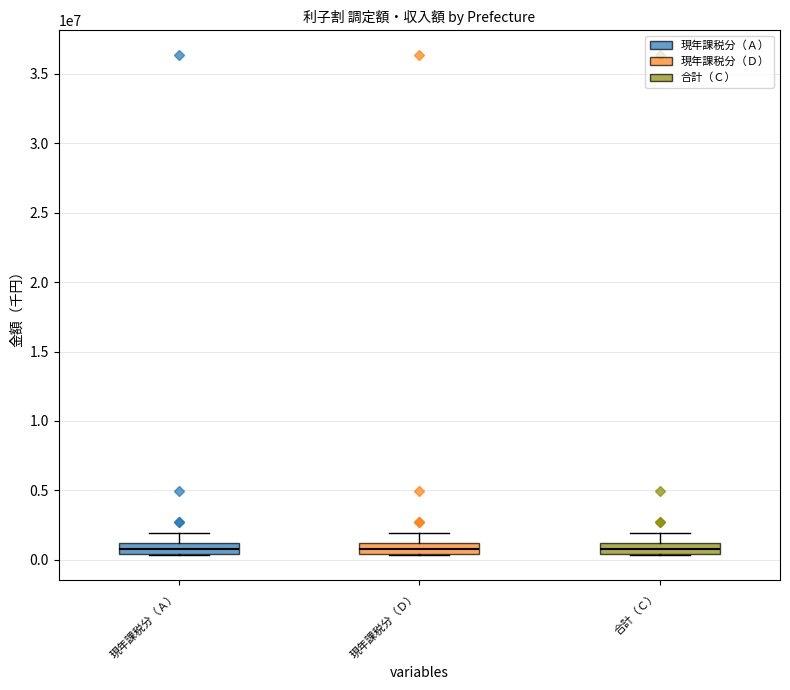

The 現年課税分（Ｄ） series shows 675123 at 栃木. True or false?

True